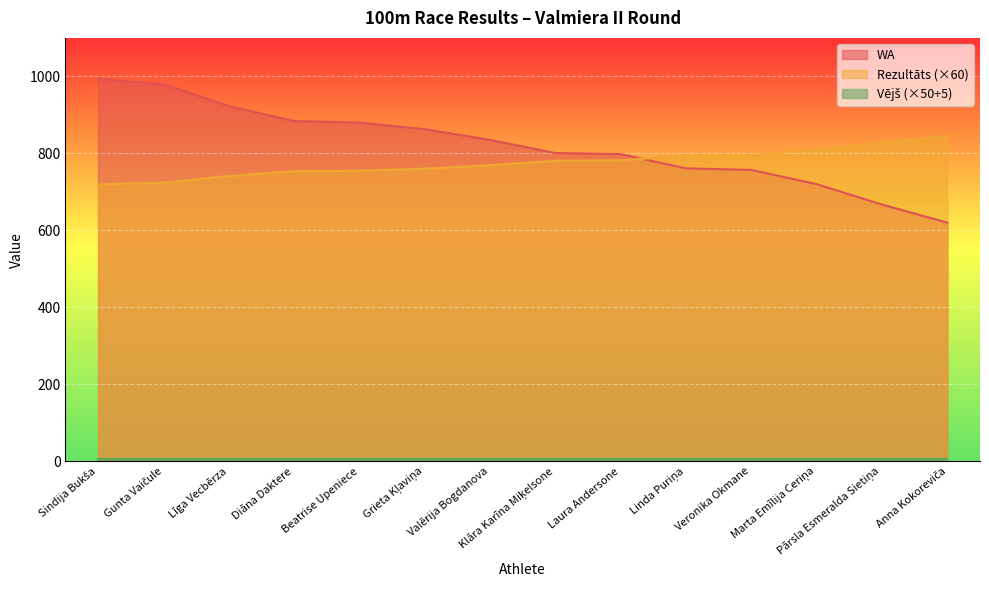

Where is Rezultāts nearest to the value 782?

Laura Andersone